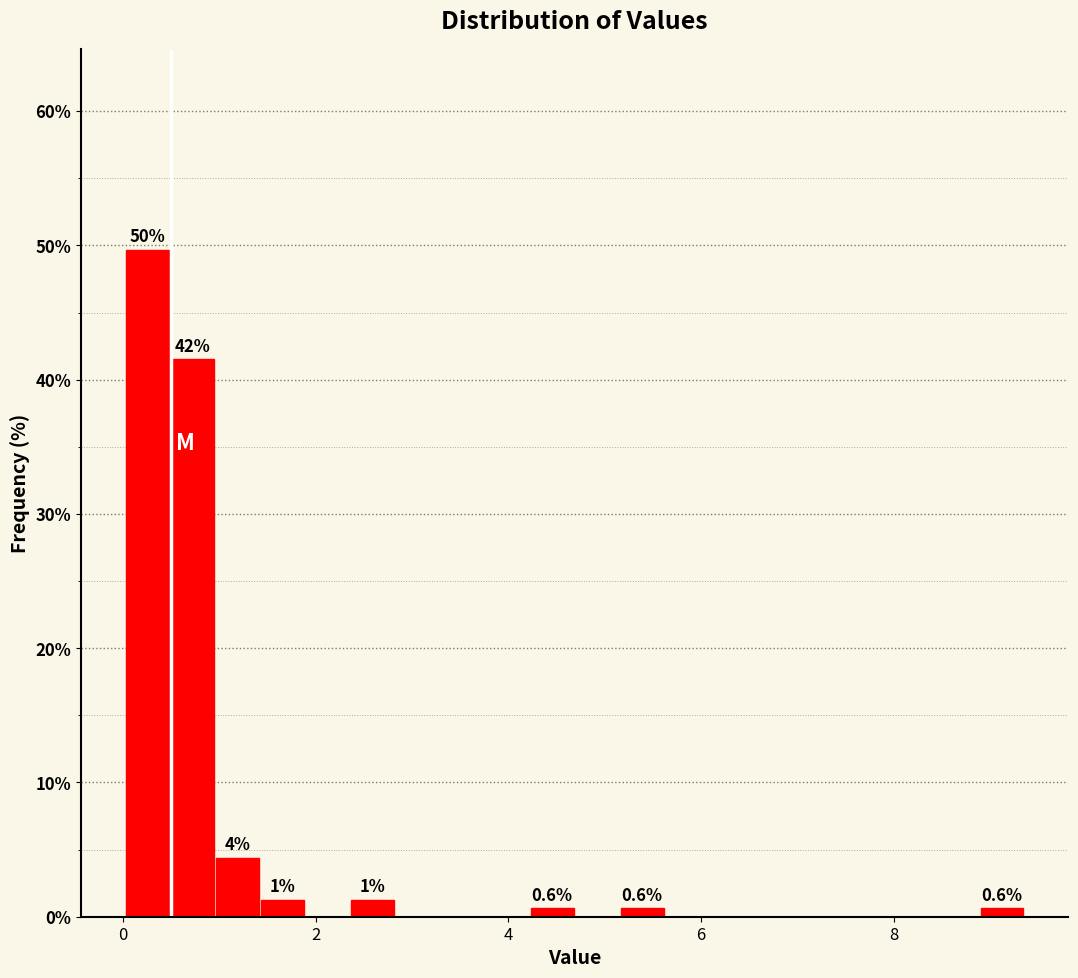

Around what value on the x-axis is the tallest bar? Give the approximate position of its centre, as read against the axis.

0.2